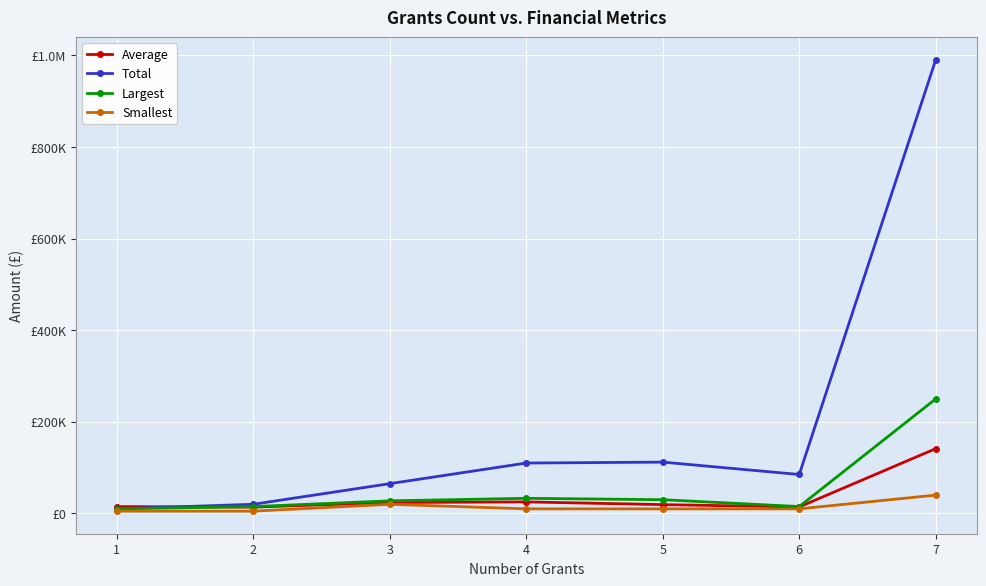

Is this an area chart (filled region under the line)?

No